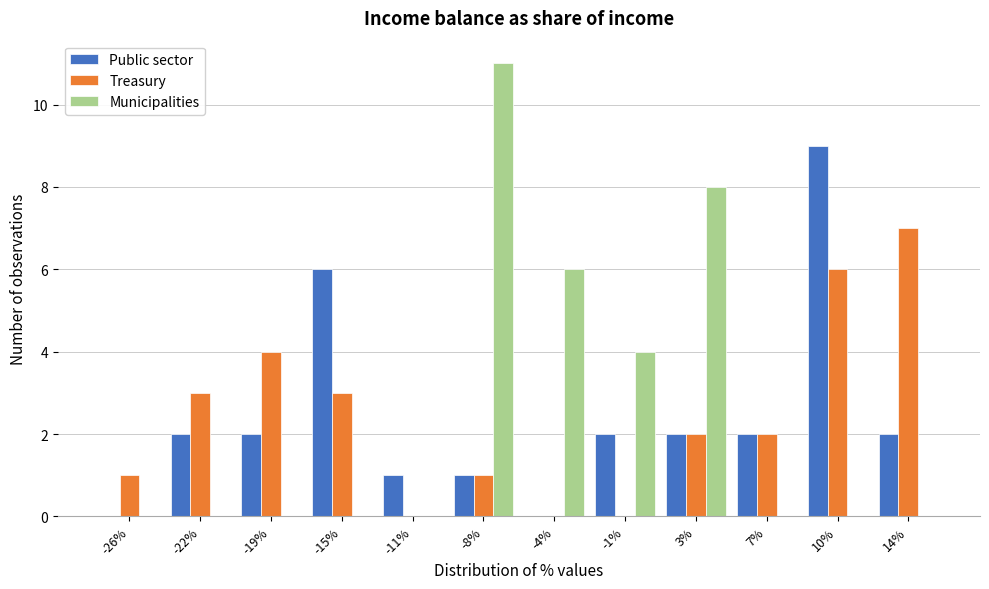

Reading left to right, list every range on the x-axis with the height of the bar of each series over it. Neither the bar edges nor the heights are printed on the chart, so give them approximately, as read against the axes.

-28.0 to -24.0: Public sector=0	Treasury=1	Municipalities=0
-24.0 to -20.5: Public sector=2	Treasury=3	Municipalities=0
-20.5 to -17.0: Public sector=2	Treasury=4	Municipalities=0
-17.0 to -13.5: Public sector=6	Treasury=3	Municipalities=0
-13.5 to -9.5: Public sector=1	Treasury=0	Municipalities=0
-9.5 to -6.0: Public sector=1	Treasury=1	Municipalities=11
-6.0 to -2.5: Public sector=0	Treasury=0	Municipalities=6
-2.5 to 1.5: Public sector=2	Treasury=0	Municipalities=4
1.5 to 5.0: Public sector=2	Treasury=2	Municipalities=8
5.0 to 8.5: Public sector=2	Treasury=2	Municipalities=0
8.5 to 12.0: Public sector=9	Treasury=6	Municipalities=0
12.0 to 16.0: Public sector=2	Treasury=7	Municipalities=0